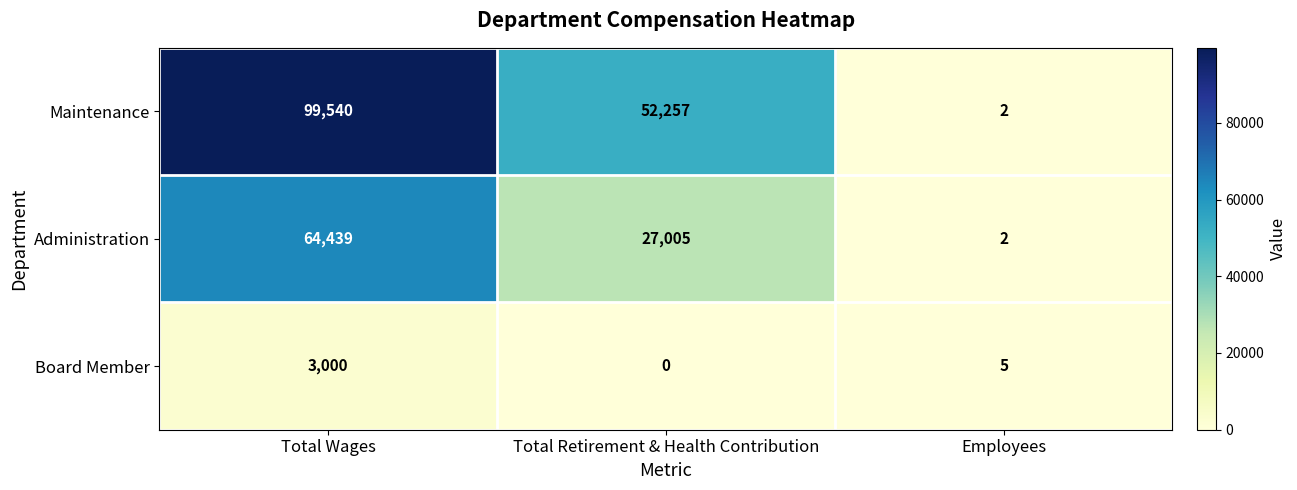

What is the difference between the highest and lowest values at Employees?

3